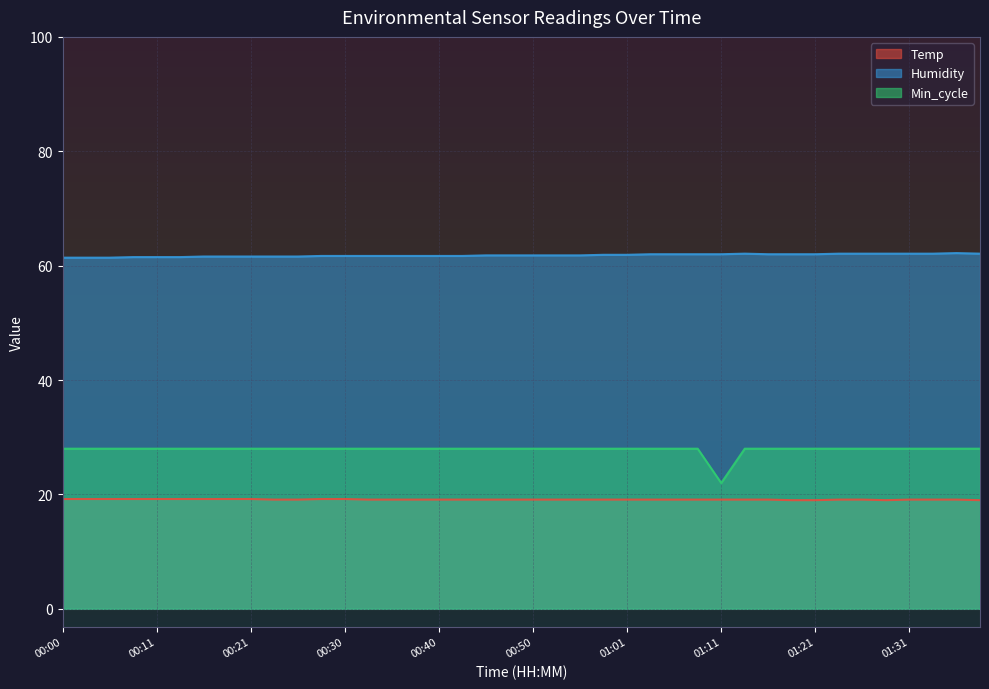

Reading left to right, what are all the values shown in this chart?

Temp: 00:00=19.2	00:03=19.2	00:06=19.2	00:08=19.2	00:11=19.2	00:13=19.2	00:16=19.2	00:18=19.2	00:21=19.2	00:23=19.1	00:25=19.1	00:28=19.2	00:30=19.2	00:33=19.1	00:35=19.1	00:38=19.1	00:40=19.1	00:42=19.1	00:45=19.1	00:47=19.1	00:50=19.1	00:53=19.1	00:56=19.1	00:58=19.1	01:01=19.1	01:03=19.1	01:06=19.1	01:08=19.1	01:11=19.1	01:13=19.1	01:16=19.1	01:18=19.0	01:21=19.0	01:24=19.1	01:26=19.1	01:29=19.0	01:31=19.1	01:34=19.1	01:36=19.1	01:39=19.0
Humidity: 00:00=61.4	00:03=61.4	00:06=61.4	00:08=61.5	00:11=61.5	00:13=61.5	00:16=61.6	00:18=61.6	00:21=61.6	00:23=61.6	00:25=61.6	00:28=61.7	00:30=61.7	00:33=61.7	00:35=61.7	00:38=61.7	00:40=61.7	00:42=61.7	00:45=61.8	00:47=61.8	00:50=61.8	00:53=61.8	00:56=61.8	00:58=61.9	01:01=61.9	01:03=62.0	01:06=62.0	01:08=62.0	01:11=62.0	01:13=62.1	01:16=62.0	01:18=62.0	01:21=62.0	01:24=62.1	01:26=62.1	01:29=62.1	01:31=62.1	01:34=62.1	01:36=62.2	01:39=62.1
Min_cycle: 00:00=28.0	00:03=28.0	00:06=28.0	00:08=28.0	00:11=28.0	00:13=28.0	00:16=28.0	00:18=28.0	00:21=28.0	00:23=28.0	00:25=28.0	00:28=28.0	00:30=28.0	00:33=28.0	00:35=28.0	00:38=28.0	00:40=28.0	00:42=28.0	00:45=28.0	00:47=28.0	00:50=28.0	00:53=28.0	00:56=28.0	00:58=28.0	01:01=28.0	01:03=28.0	01:06=28.0	01:08=28.0	01:11=22.0	01:13=28.0	01:16=28.0	01:18=28.0	01:21=28.0	01:24=28.0	01:26=28.0	01:29=28.0	01:31=28.0	01:34=28.0	01:36=28.0	01:39=28.0